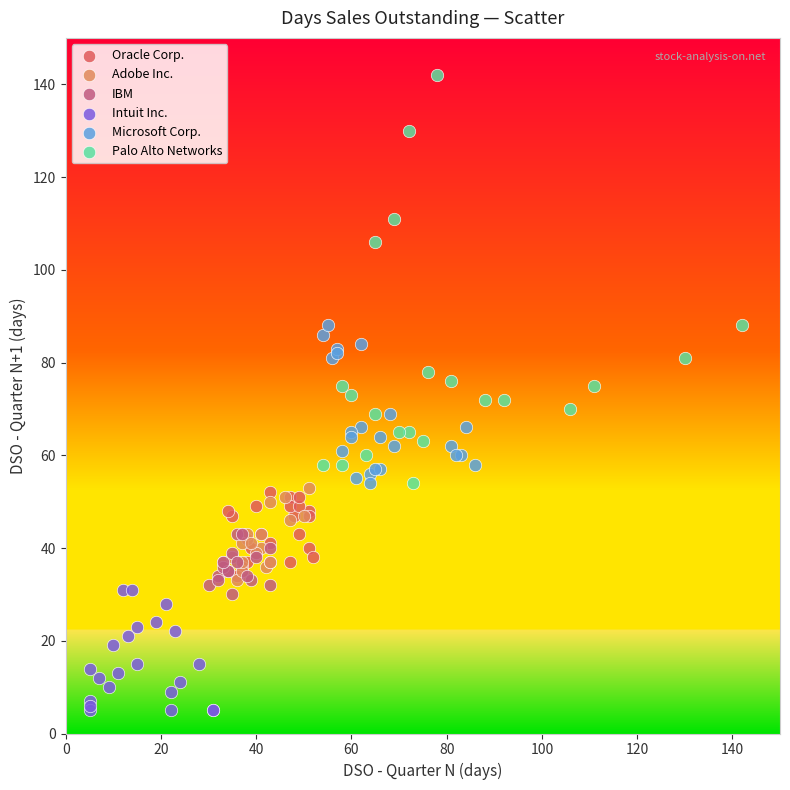

Which series reaches the maximum Y coordinate?

Palo Alto Networks